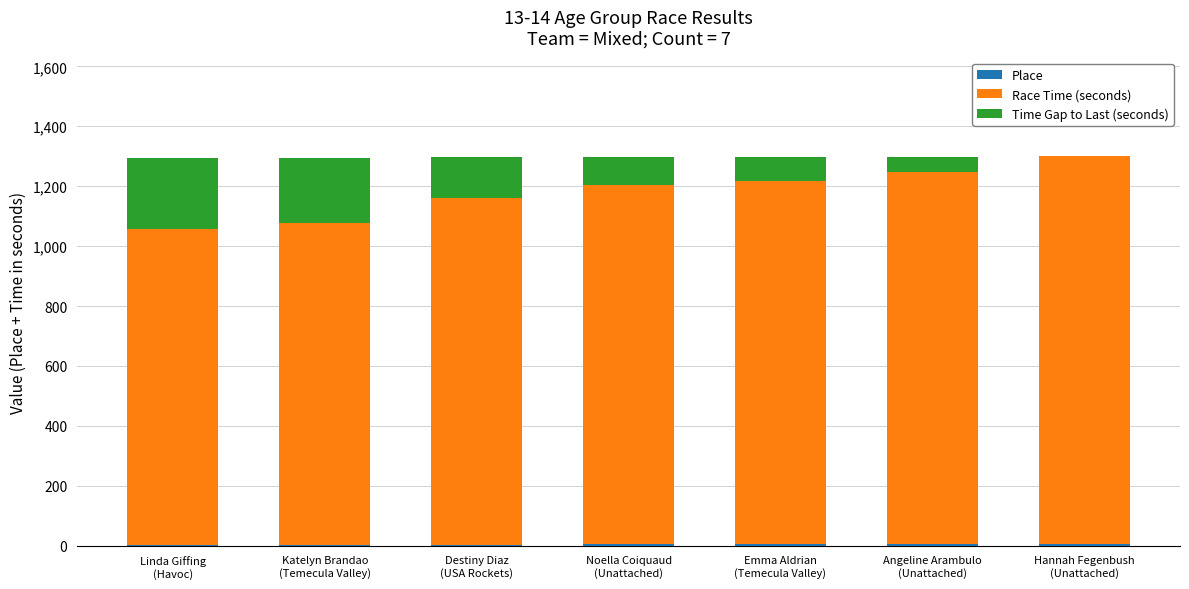

Which series has the widest spread of values?

Race Time (seconds)